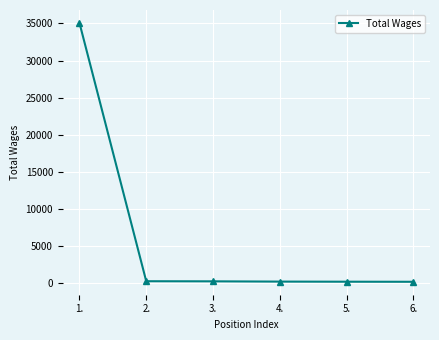

What is the change in value from 3. to 4.?

-35